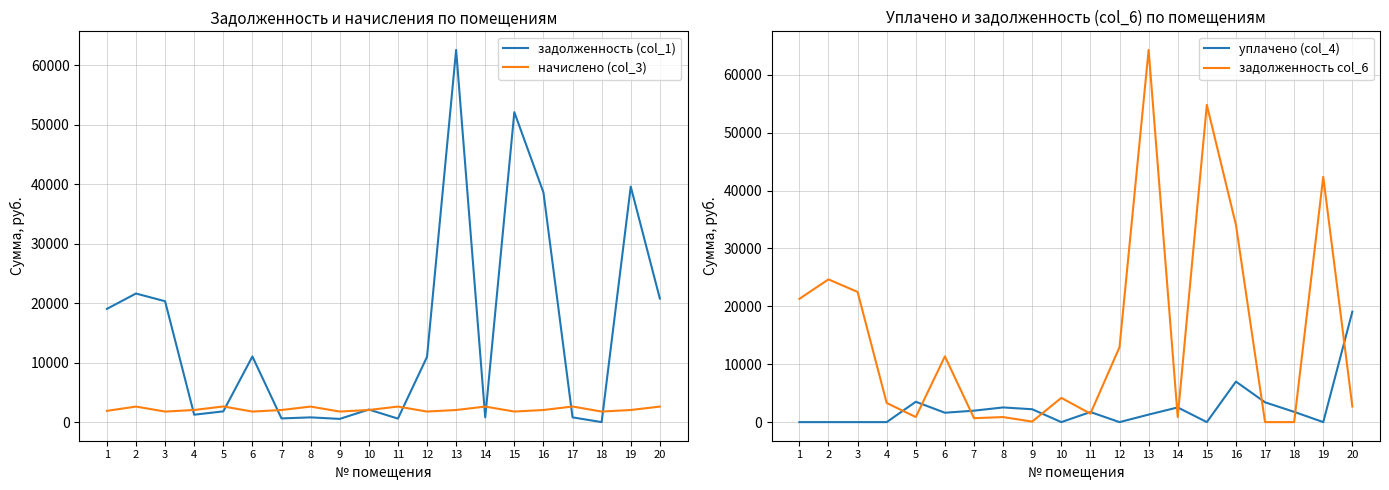

What are all the series names shown in the legend?

задолженность (col_1), начислено (col_3), уплачено (col_4), задолженность col_6